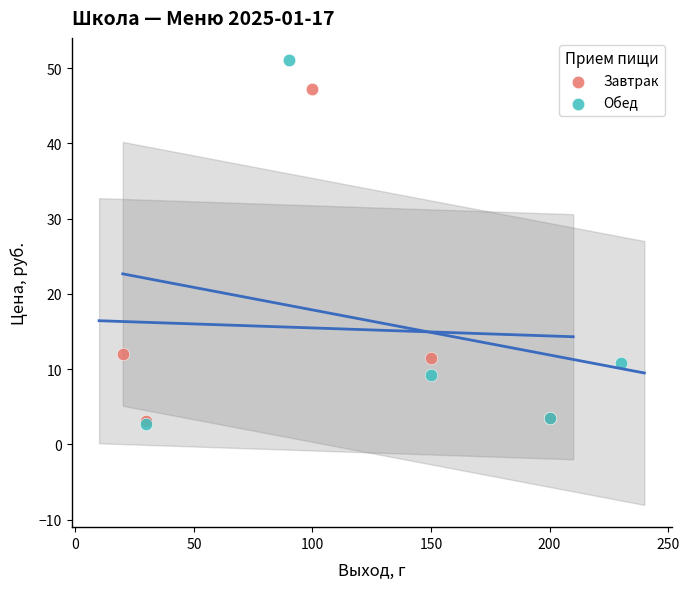

Which series contains the highest Y value?

Обед